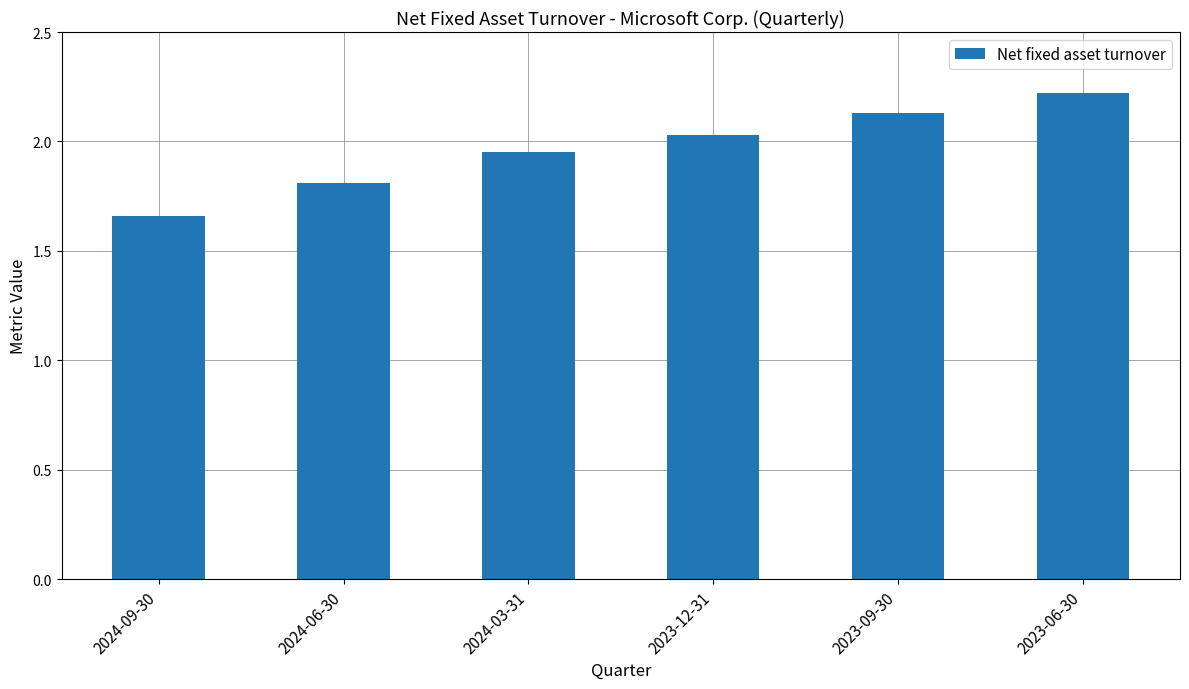

At which category does the chart reach its peak across all series?

2023-06-30